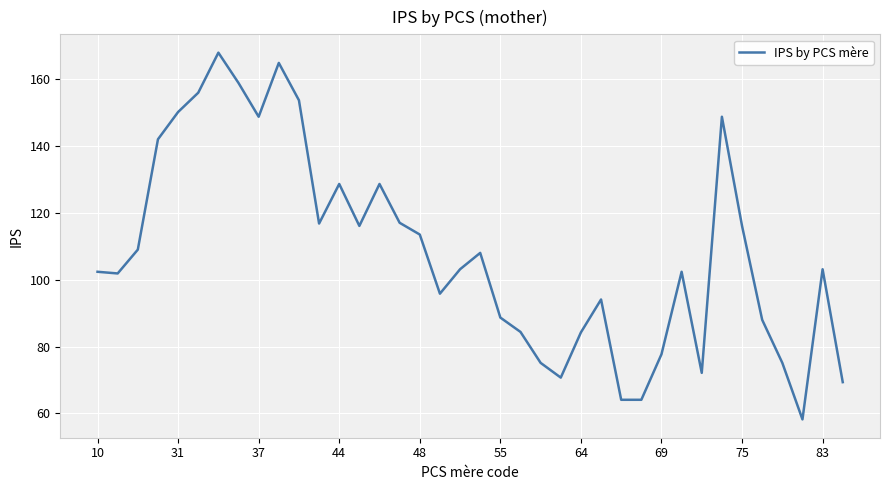

What is the greatest value displayed?

168.0